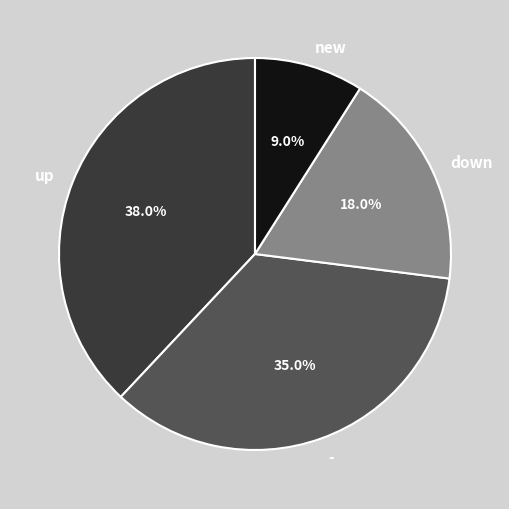

Rank the categories by value from highest to lowest.

up, -, down, new